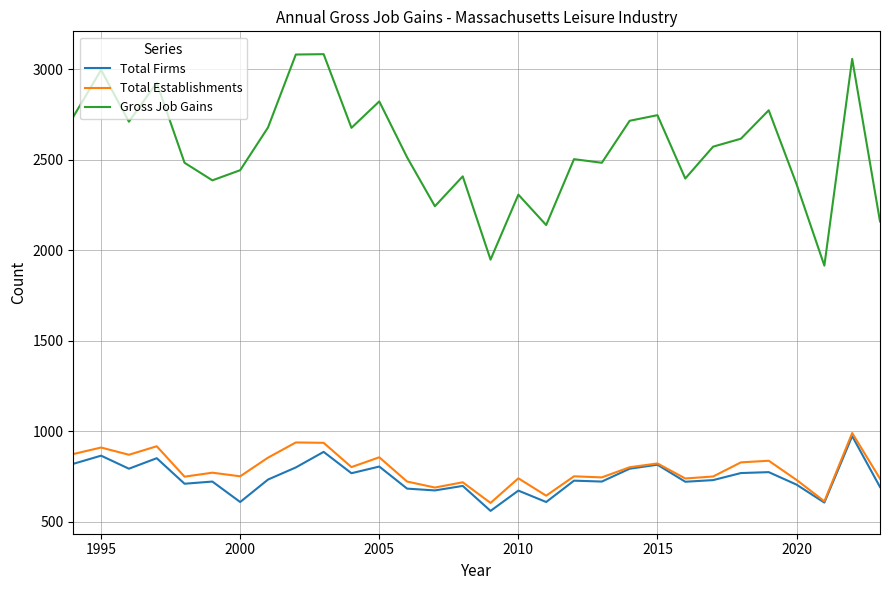

What is the sum of all Total Establishments values?

23660